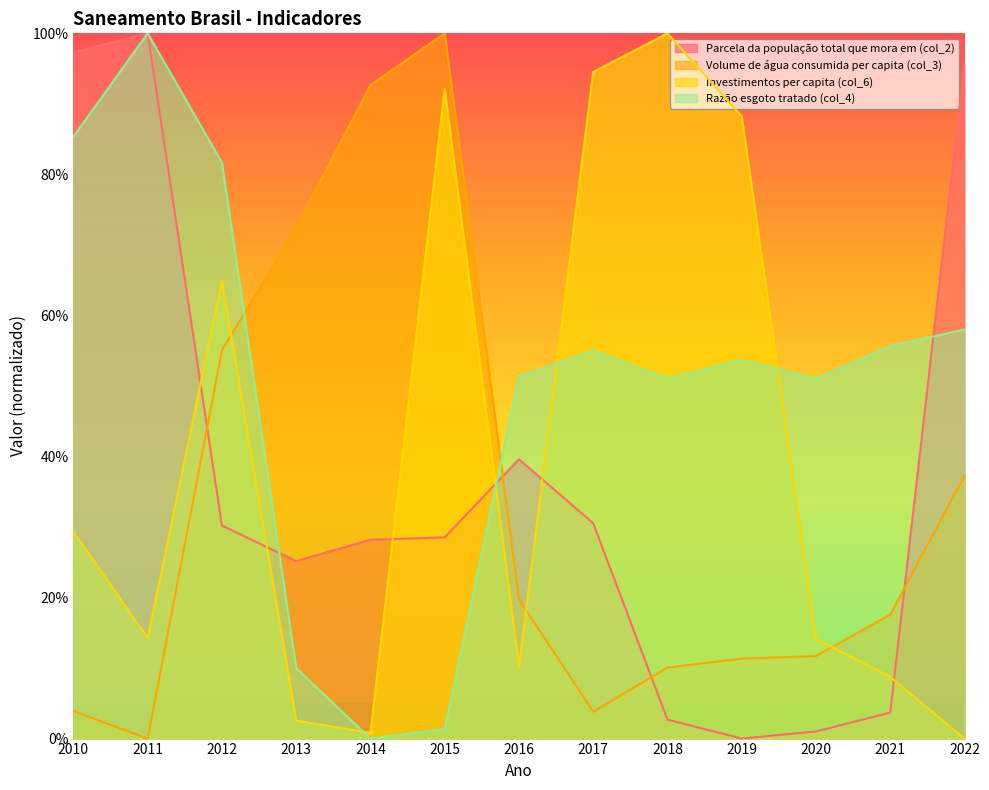

Does the chart have visible grid lines?

No